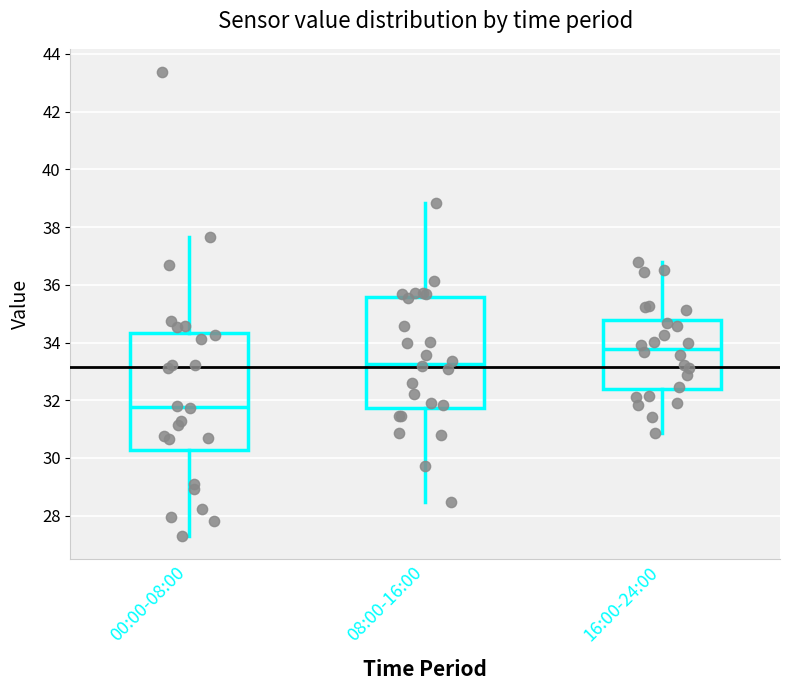

Which box's median line is the highest?

16:00-24:00